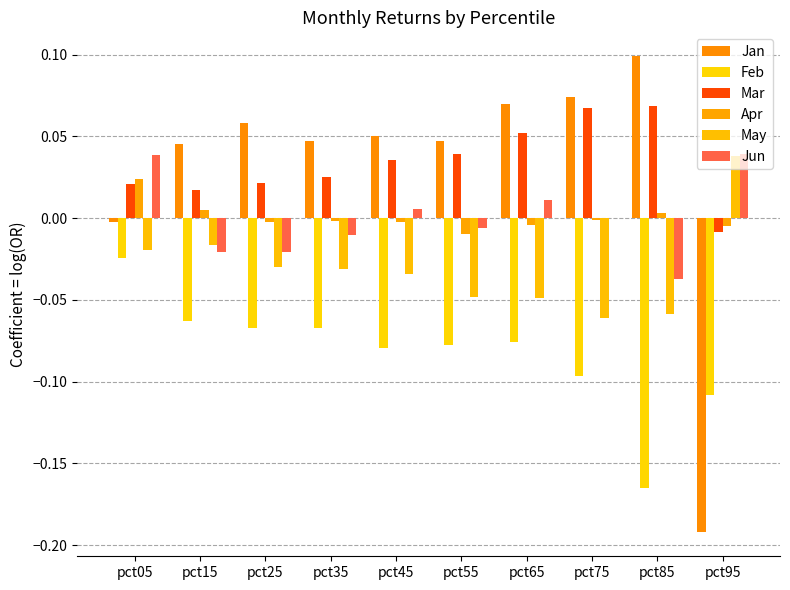

Is it true that Apr equals -0.0 at pct25?

True